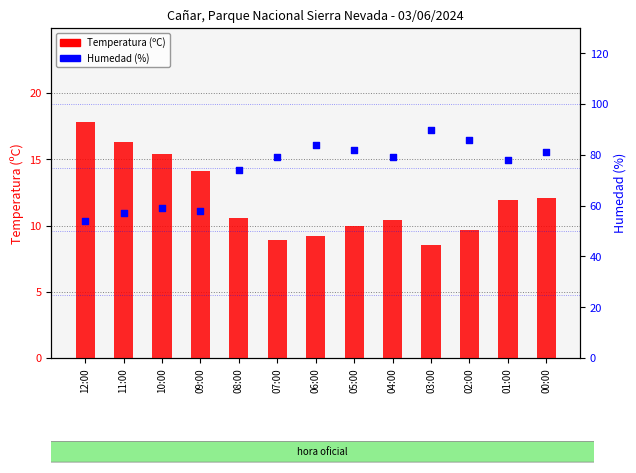

What are all the series names shown in the legend?

Temperatura (ºC), Humedad (%)